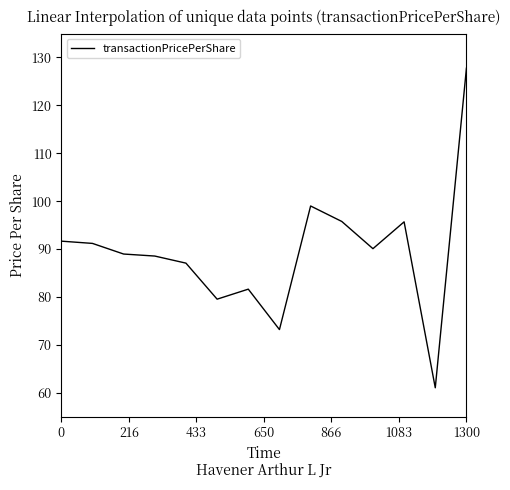

What is the maximum value shown in the chart?

127.8